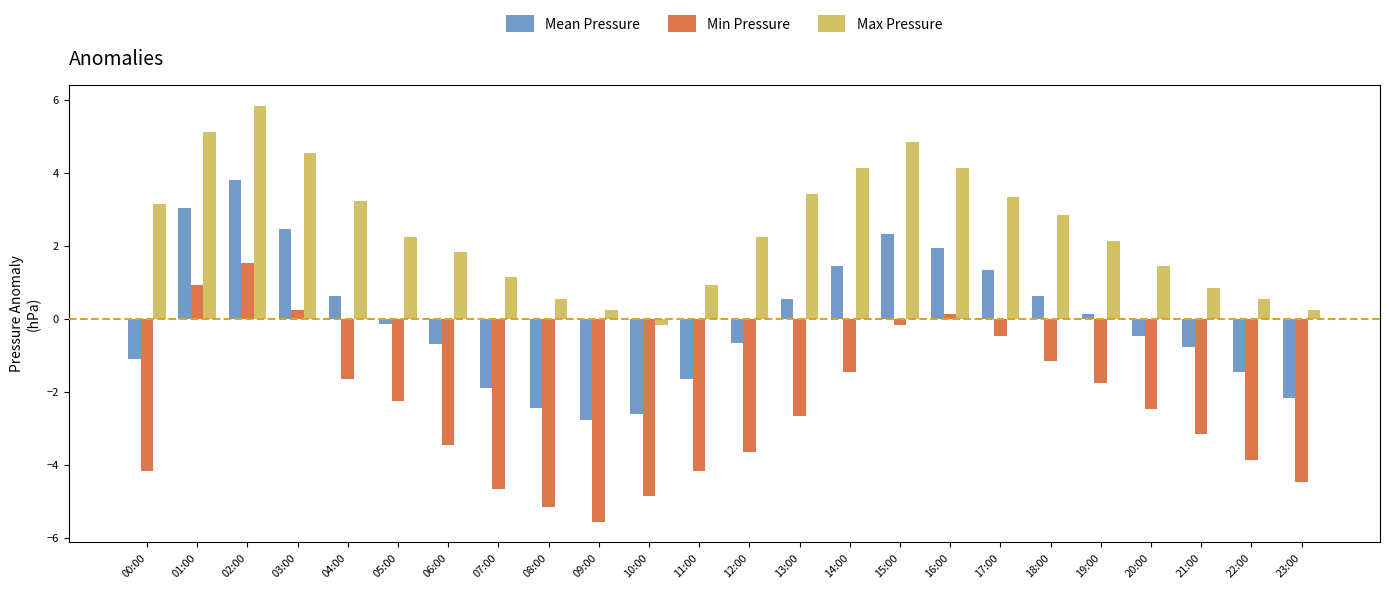

Which label corresponds to the largest value in the chart?

02:00